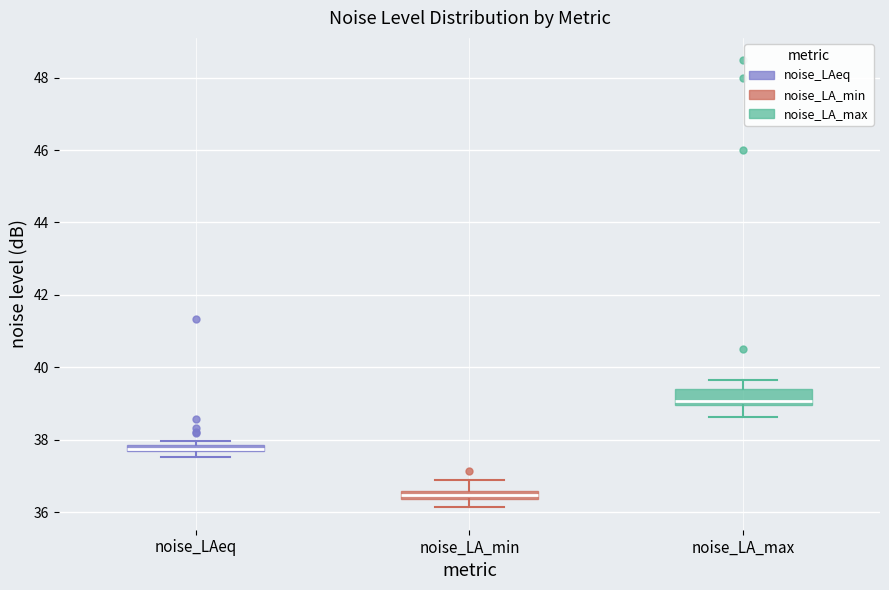

Where is the upper edge of the box for noise_LA_max on the y-axis? The values are not printed on the chart, so give them approximately, as read against the axis.

39.4